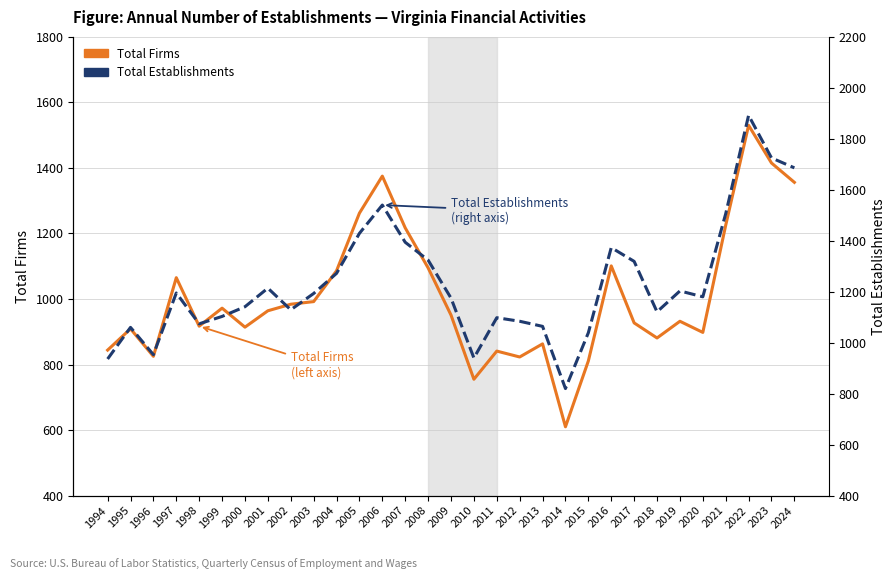

The value of Total Firms at 2004 is 1086. True or false?

True